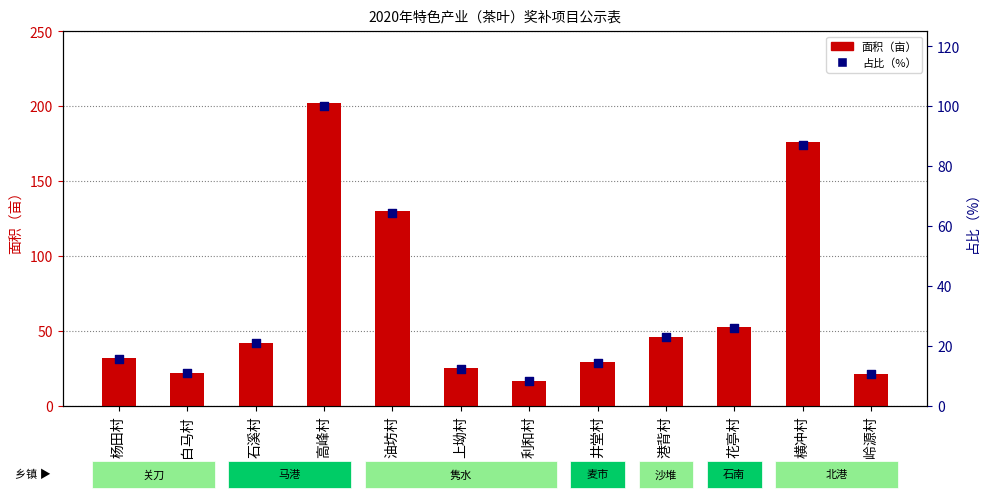

Which series reaches the minimum Y coordinate?

占比（%）